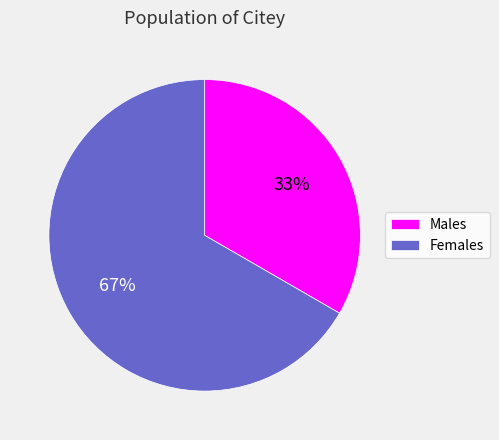

How many slices are in this pie chart?

2